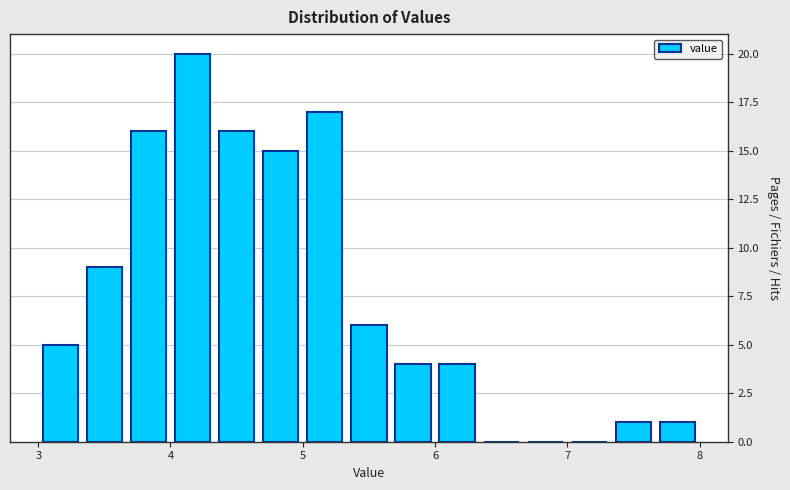

Around what value on the x-axis is the tallest bar? Give the approximate position of its centre, as read against the axis.

4.2